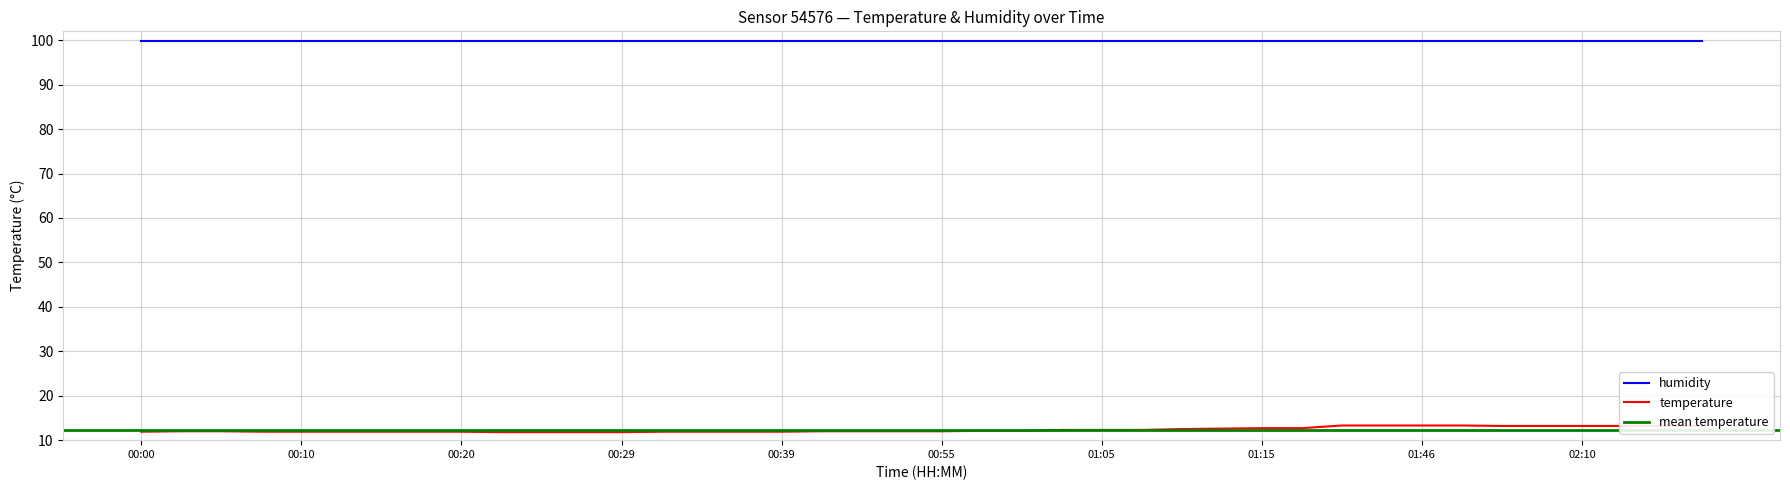

Count the number of categories in the chart.

40